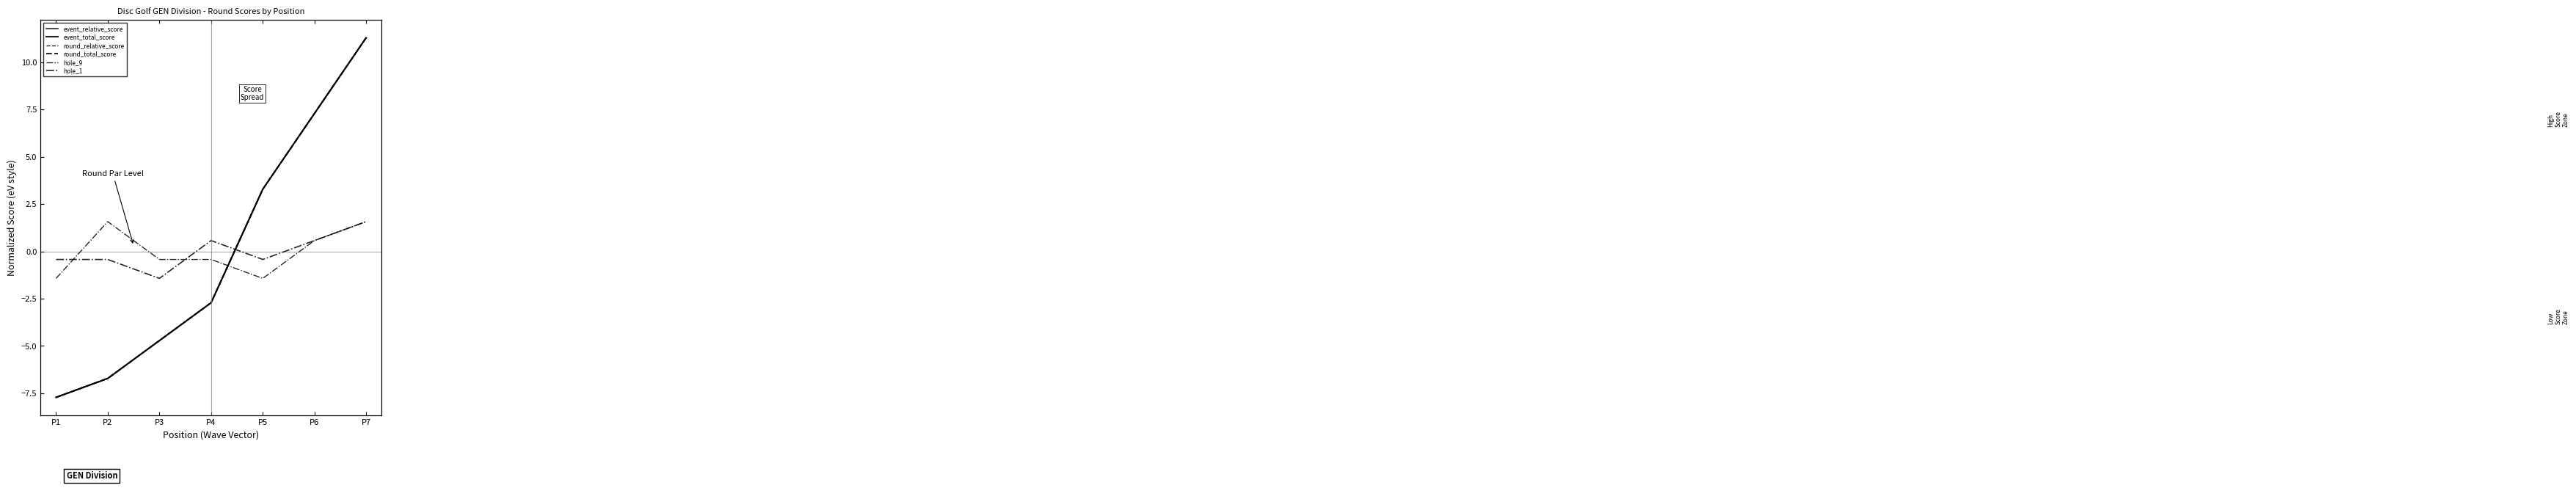

True or false: round_relative_score has more than 2 points higher than both neighbors.

False